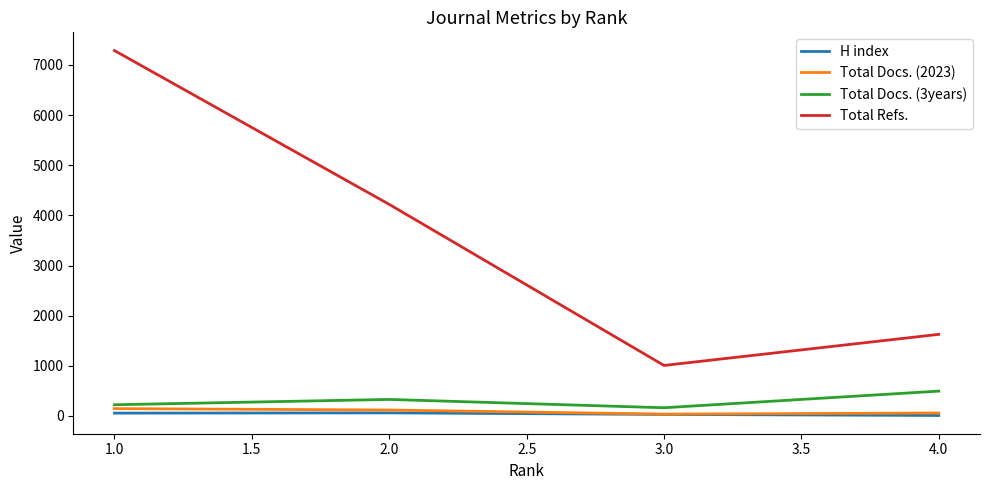

How many Total Docs. (2023) values are between 58 and 146?

3